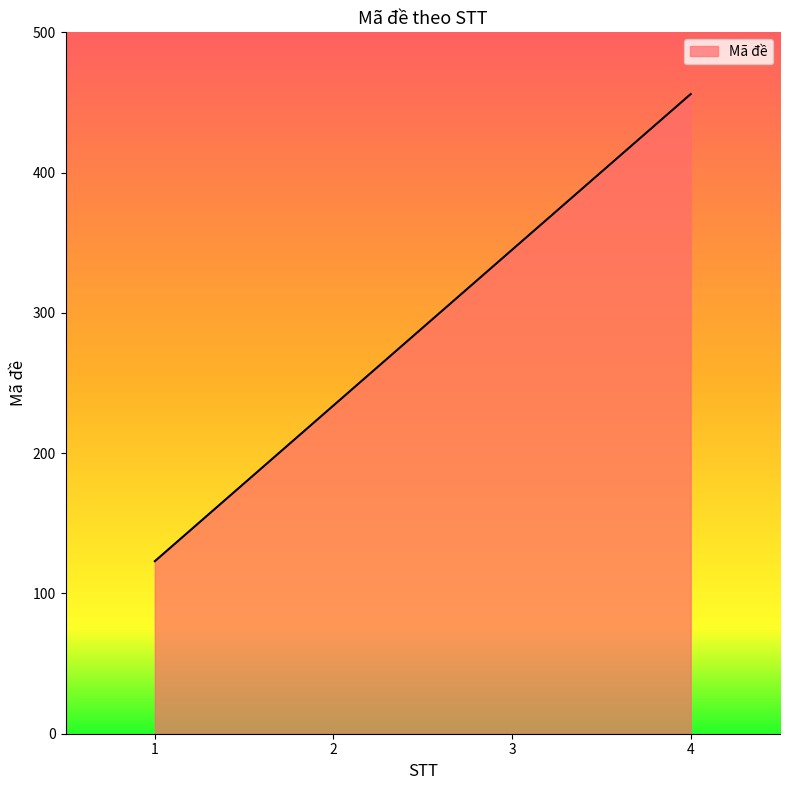

Does the chart have visible grid lines?

No